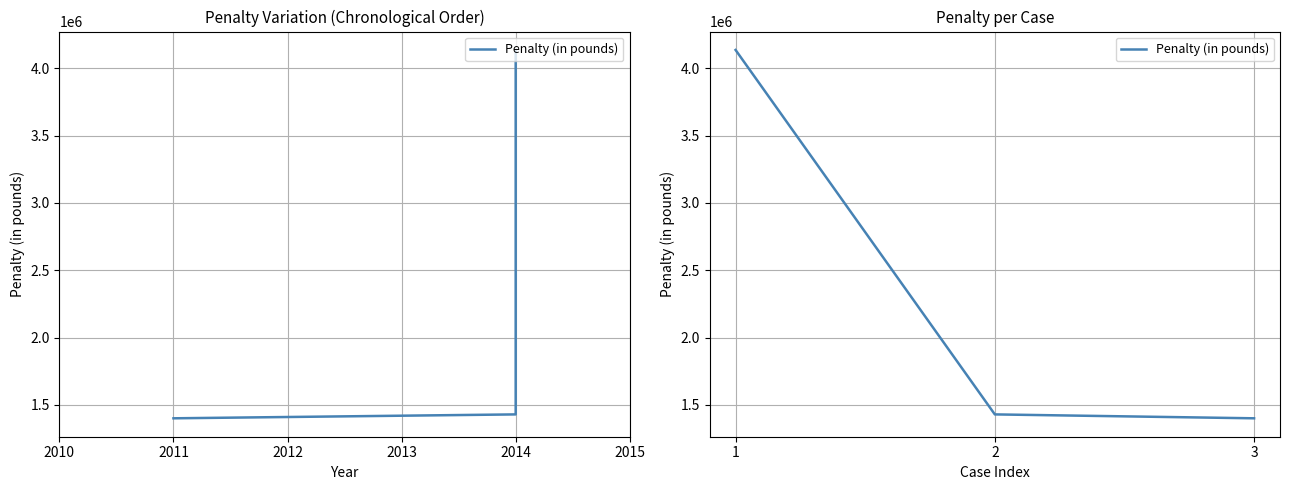

What is the difference between the second highest and minimum values?

29000